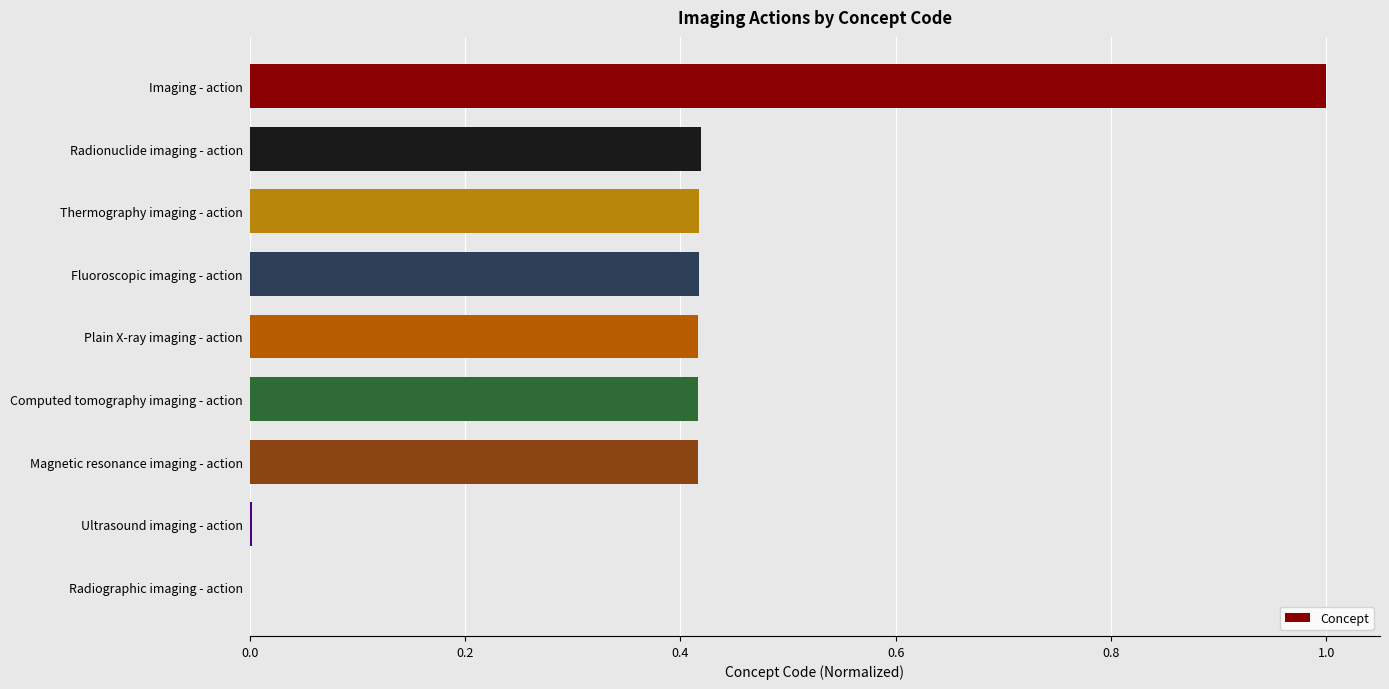

How many data points does each series have?

9